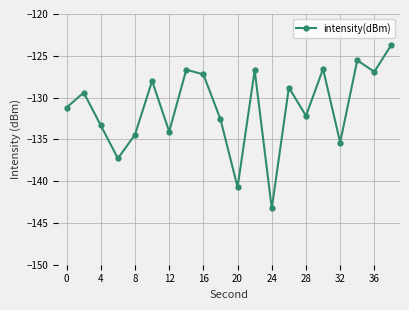

What is the smallest value displayed?

-143.3